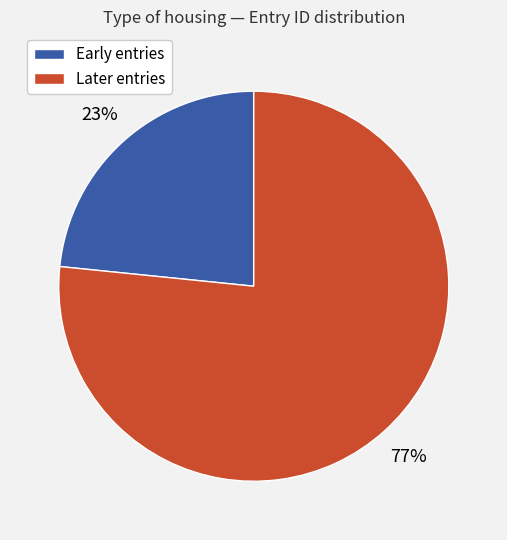

To the nearest percent, what is the average slice percentage?

50%